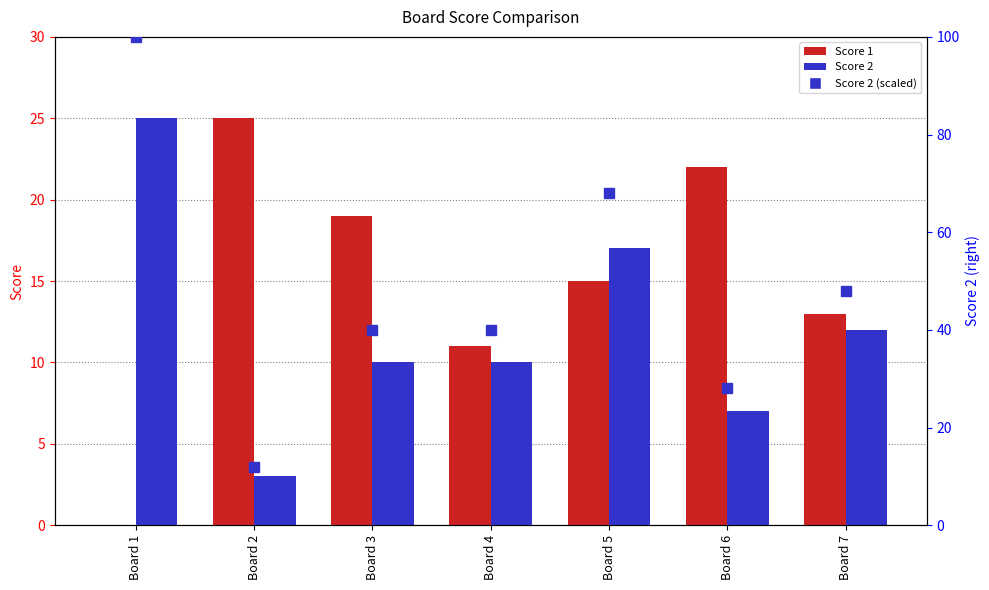

What is the value of the Score 1 bar at the 6th from the left?

22